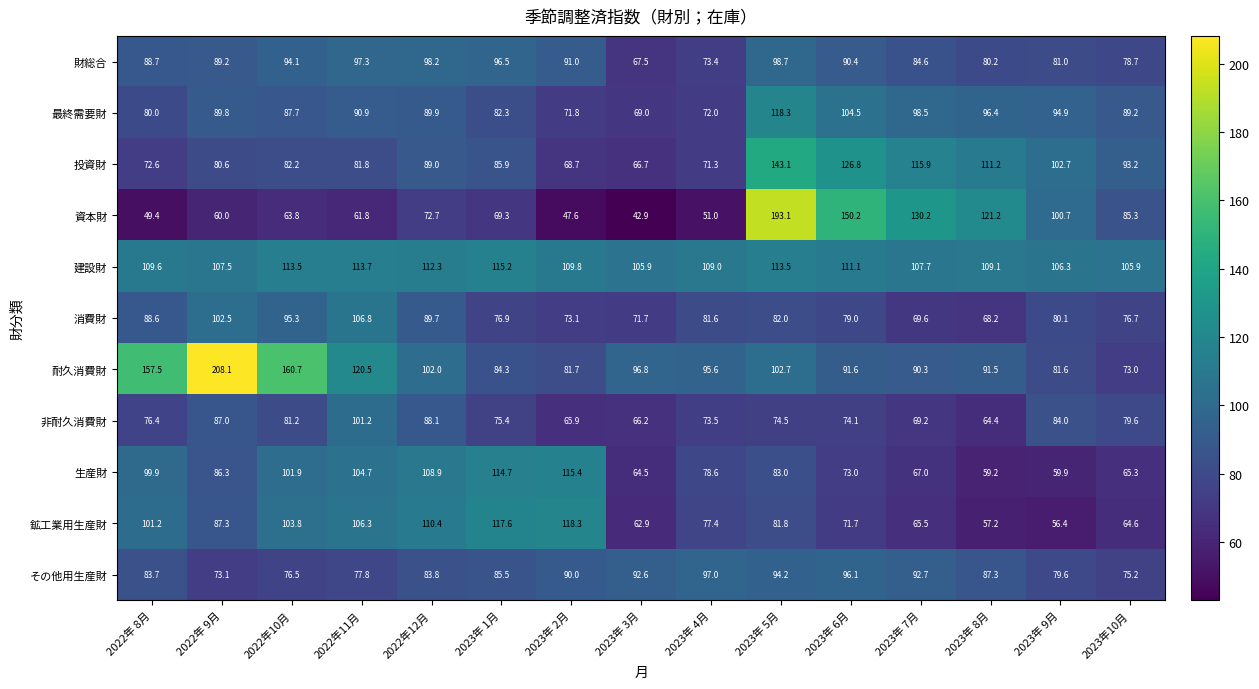

Which label corresponds to the smallest value in the chart?

2023年 3月